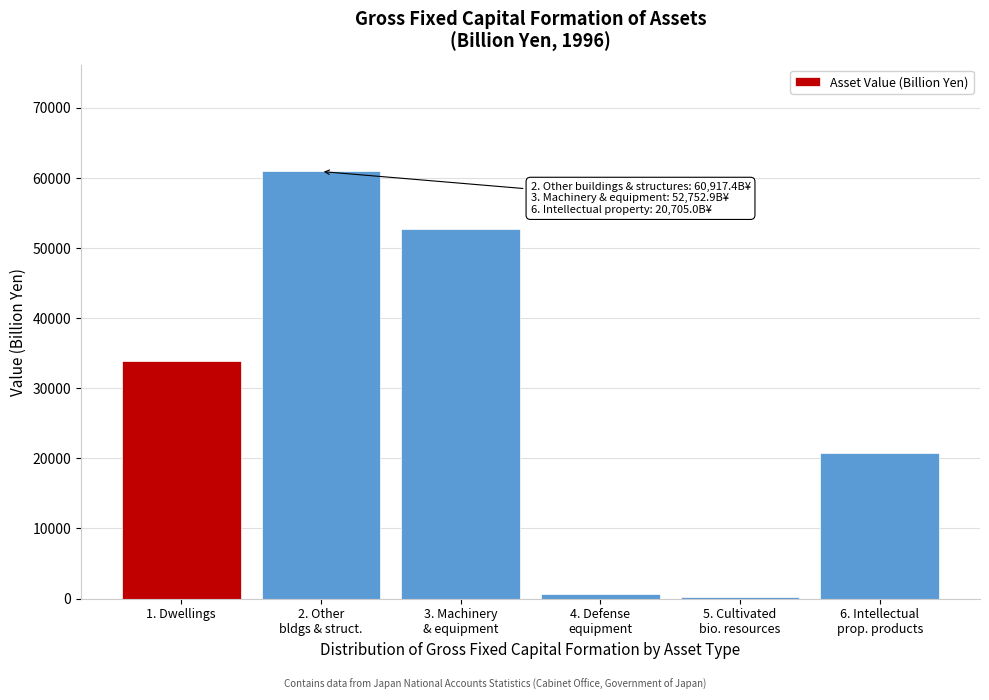

What is the sum of all values?

169107.2